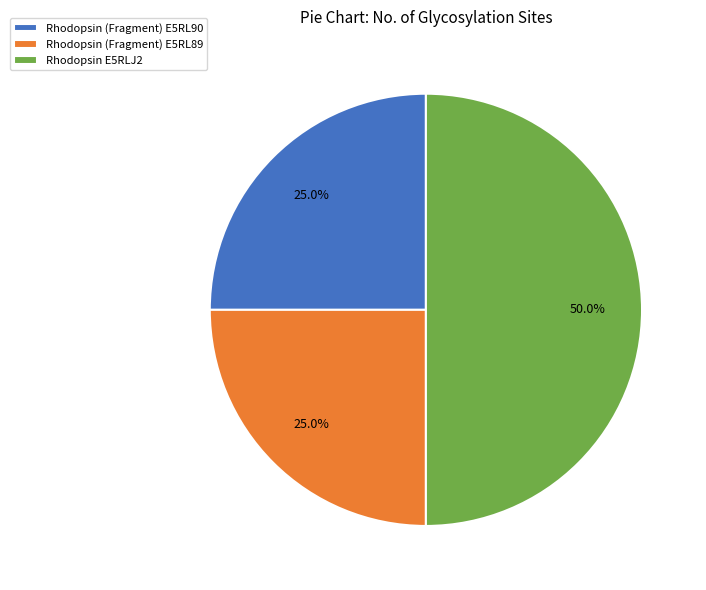

Combined, what portion of the pie is Rhodopsin (Fragment) E5RL89 and Rhodopsin (Fragment) E5RL90?

50.0%